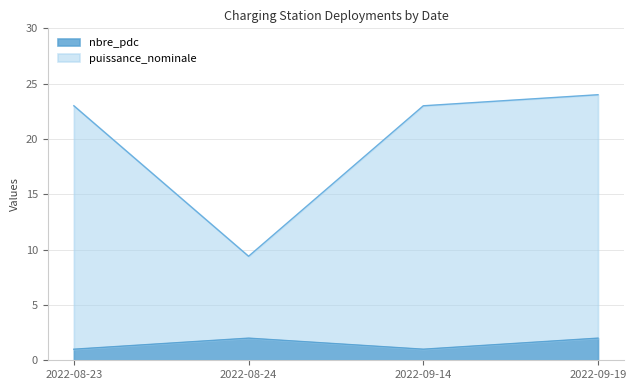

True or false: nbre_pdc has a value of 2.0 at 2022-08-24.

True